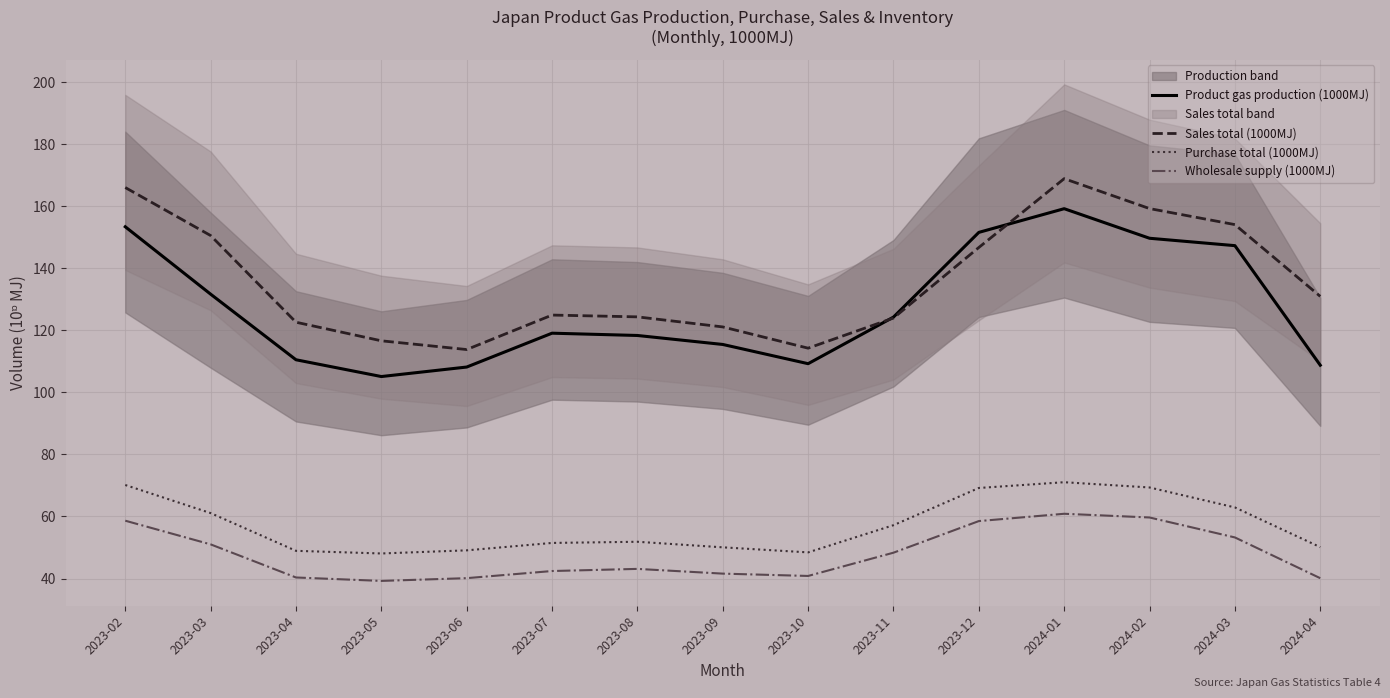

Reading left to right, extract all data points from this chart.

Product gas production (1000MJ): 2023-02=153.4	2023-03=131.7	2023-04=110.5	2023-05=105.1	2023-06=108.2	2023-07=119.1	2023-08=118.4	2023-09=115.5	2023-10=109.3	2023-11=124.3	2023-12=151.6	2024-01=159.2	2024-02=149.7	2024-03=147.3	2024-04=108.8
Sales total (1000MJ): 2023-02=166.0	2023-03=150.6	2023-04=122.6	2023-05=116.6	2023-06=113.8	2023-07=124.9	2023-08=124.4	2023-09=121.1	2023-10=114.3	2023-11=124.0	2023-12=146.7	2024-01=168.9	2024-02=159.3	2024-03=154.1	2024-04=131.0
Purchase total (1000MJ): 2023-02=70.1	2023-03=61.1	2023-04=48.9	2023-05=48.1	2023-06=49.1	2023-07=51.5	2023-08=51.8	2023-09=50.1	2023-10=48.4	2023-11=57.2	2023-12=69.2	2024-01=71.0	2024-02=69.4	2024-03=62.9	2024-04=50.1
Wholesale supply (1000MJ): 2023-02=58.6	2023-03=51.0	2023-04=40.3	2023-05=39.2	2023-06=40.1	2023-07=42.4	2023-08=43.1	2023-09=41.6	2023-10=40.8	2023-11=48.3	2023-12=58.5	2024-01=60.9	2024-02=59.7	2024-03=53.2	2024-04=40.1